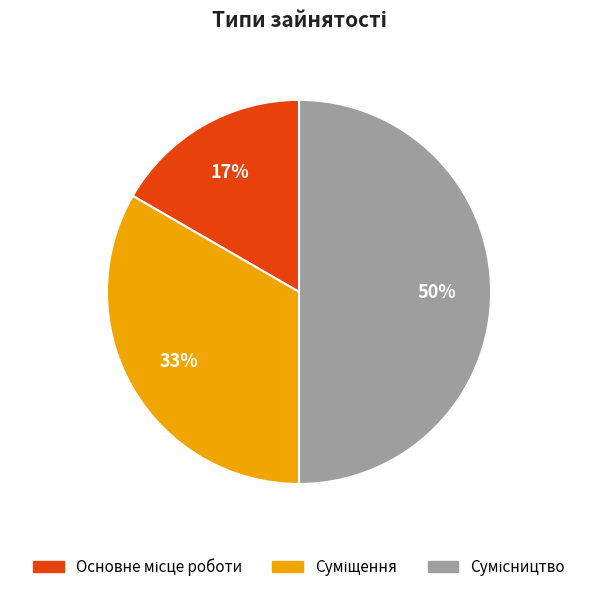

To the nearest percent, what is the average slice percentage?

33%